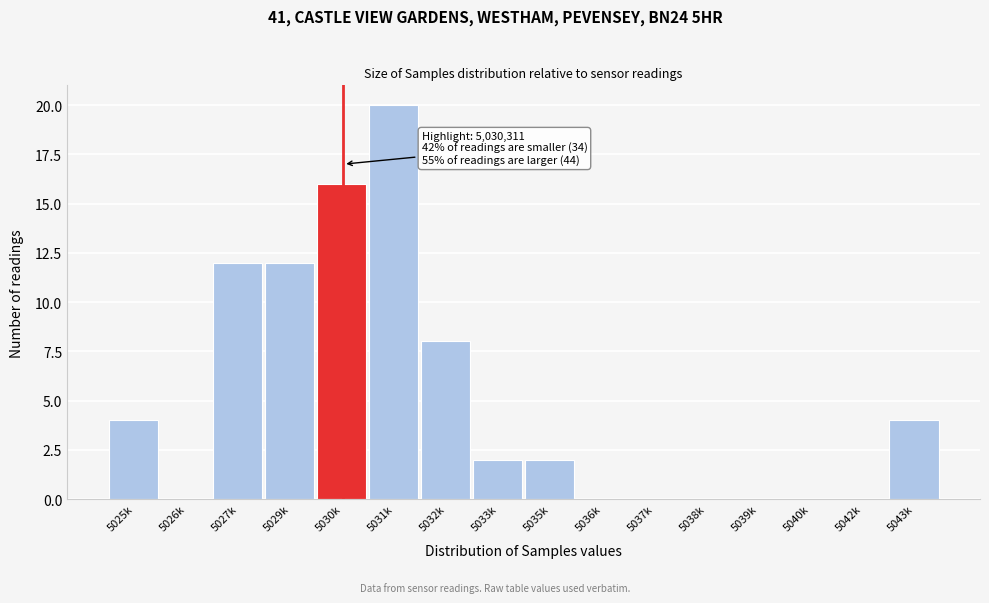

Reading left to right, what are all the values shown in this chart?

5025k=4	5026k=0	5027k=12	5029k=12	5030k=16	5031k=20	5032k=8	5033k=2	5035k=2	5036k=0	5037k=0	5038k=0	5039k=0	5040k=0	5042k=0	5043k=4